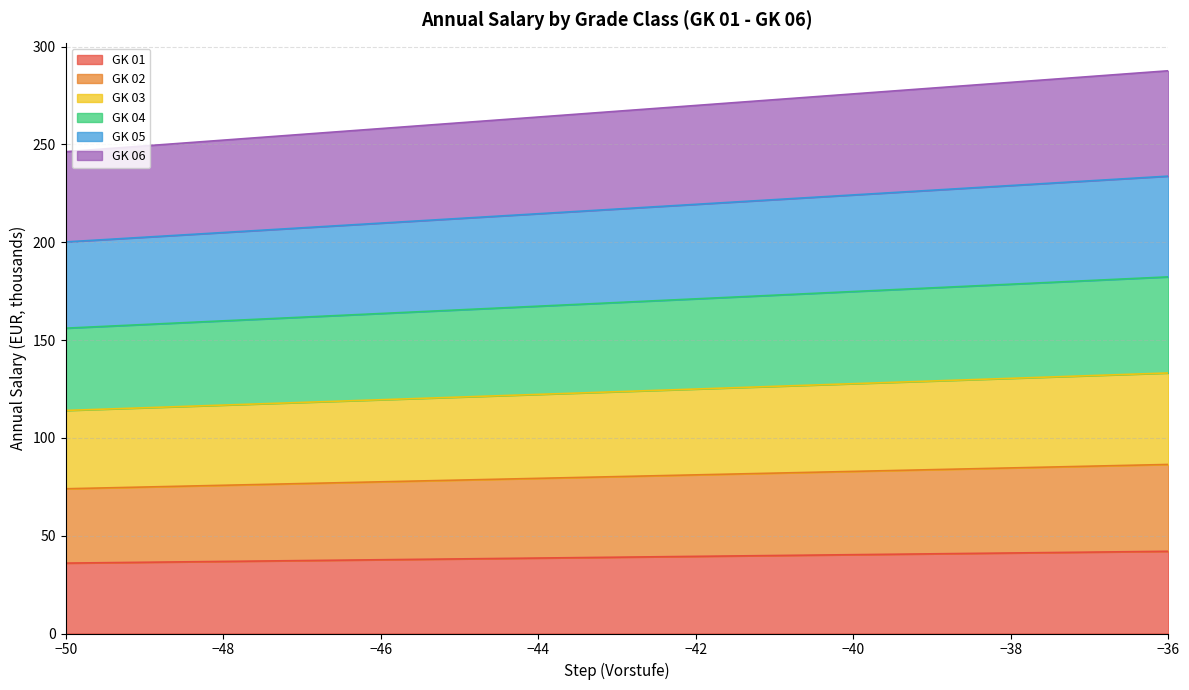

True or false: GK 02 and GK 06 cross at least once.

False